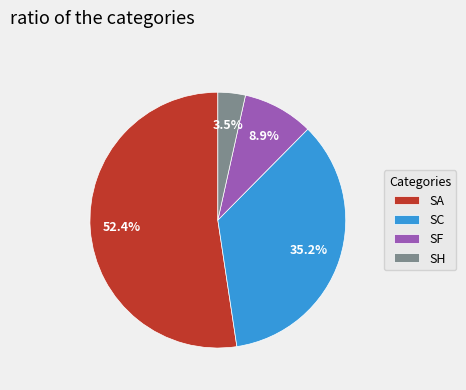

What is the smallest slice in the pie chart?

SH